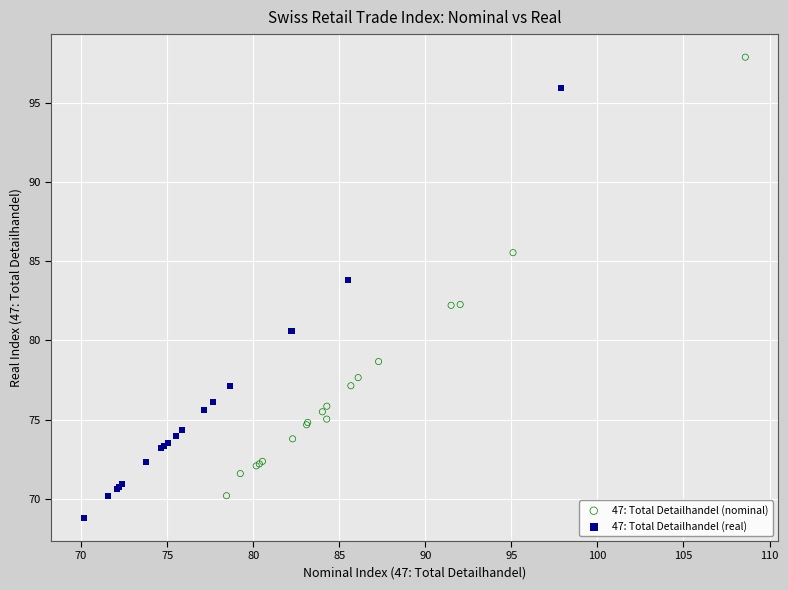

Which series contains the highest Y value?

47: Total Detailhandel (nominal)